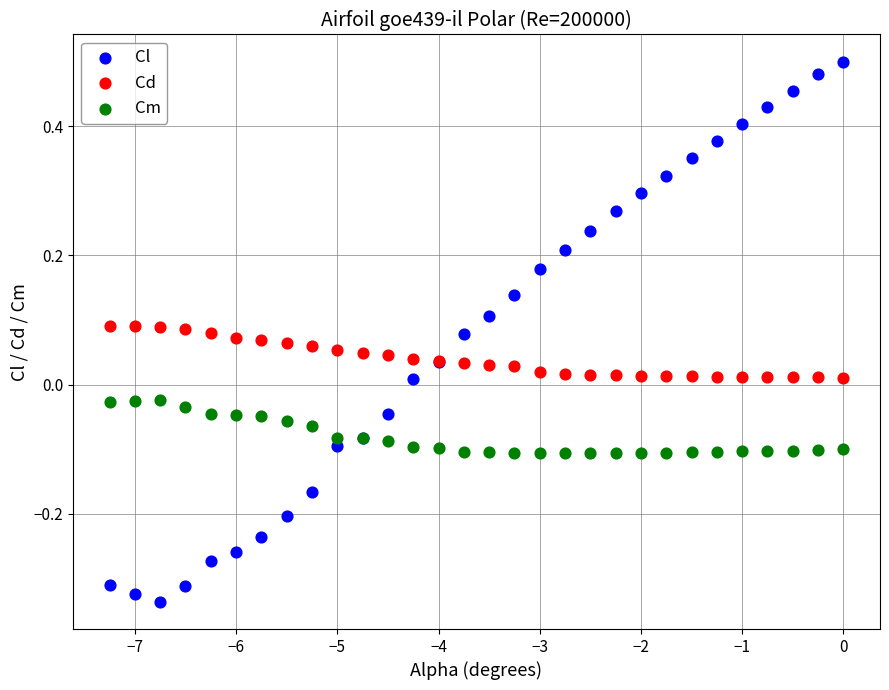

Which series reaches the maximum Y coordinate?

Cl